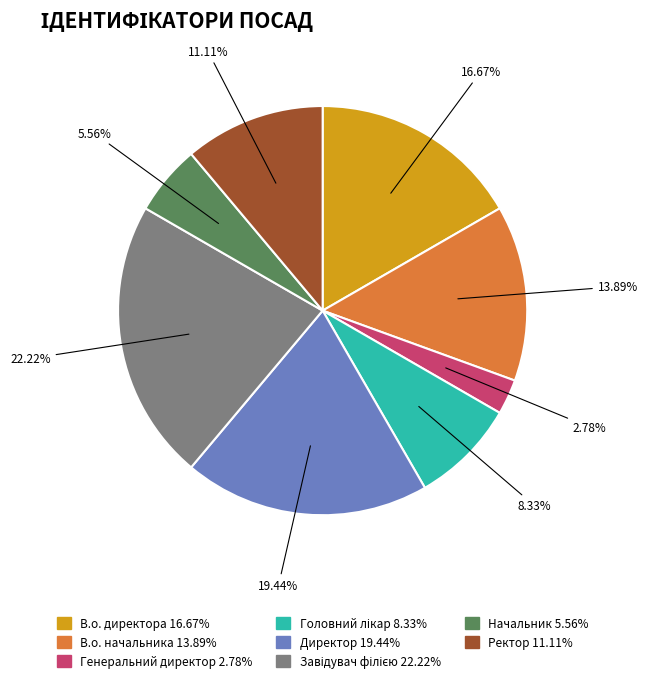

What portion of the pie excludes Ректор?

88.9%